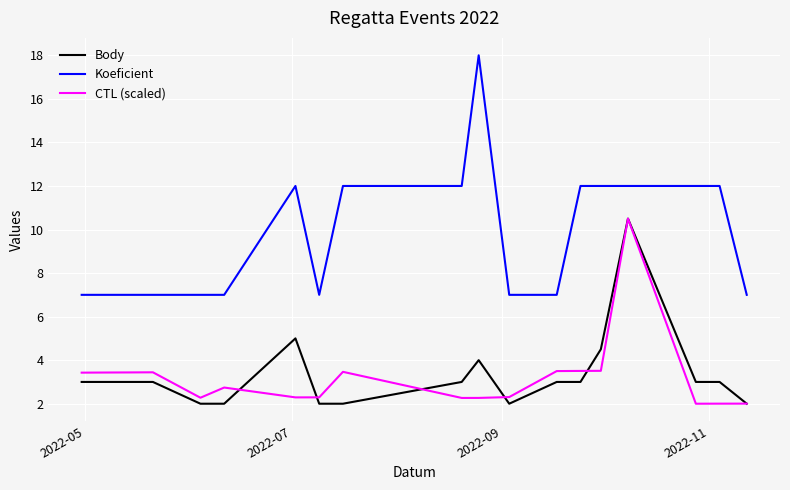

What is the difference between the maximum and minimum values in the Koeficient series?

11.0